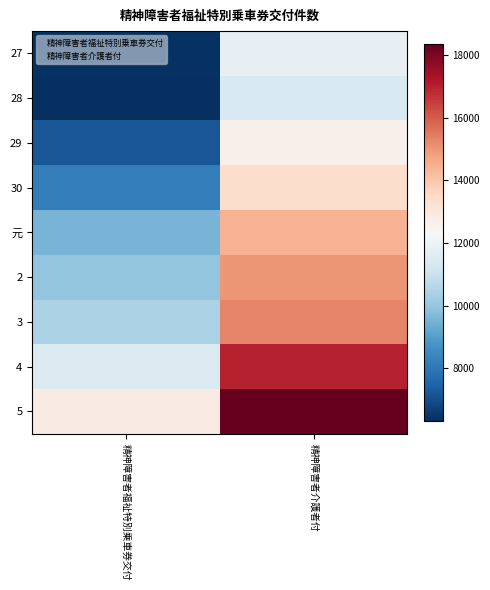

List the labels in order of value, largest first.

精神障害者福祉特別乗車券交付, 精神障害者福祉特別乗車券交付, 精神障害者福祉特別乗車券交付, 精神障害者福祉特別乗車券交付, 精神障害者福祉特別乗車券交付, 精神障害者福祉特別乗車券交付, 精神障害者福祉特別乗車券交付, 精神障害者福祉特別乗車券交付, 精神障害者福祉特別乗車券交付